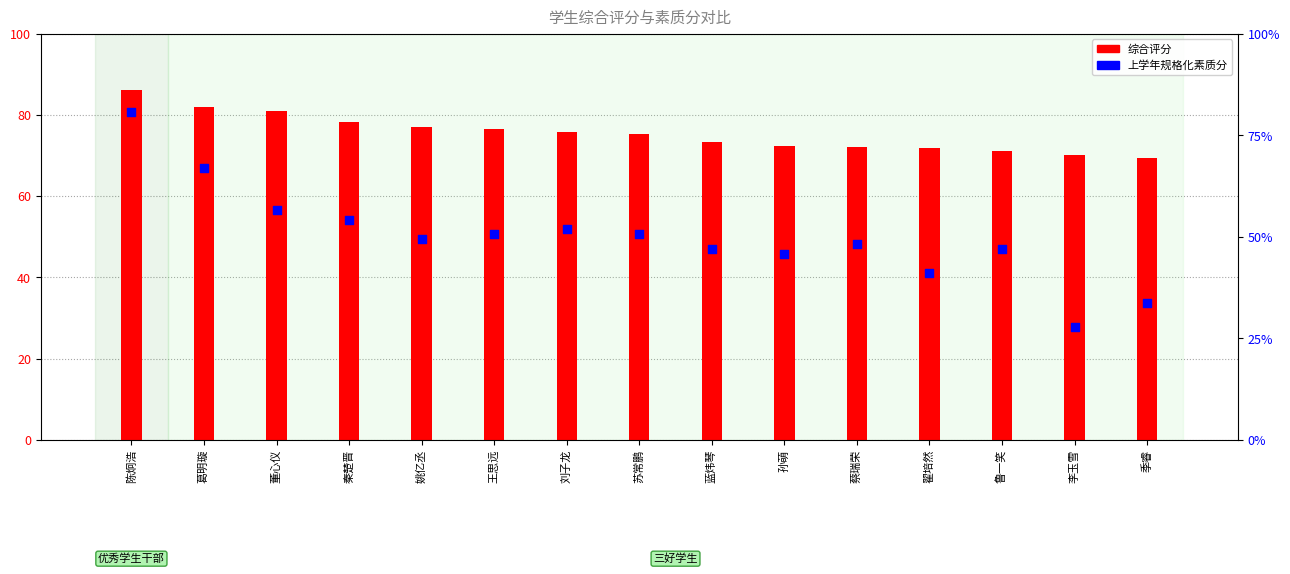

At how many categories does at least one series exceed 53?

15